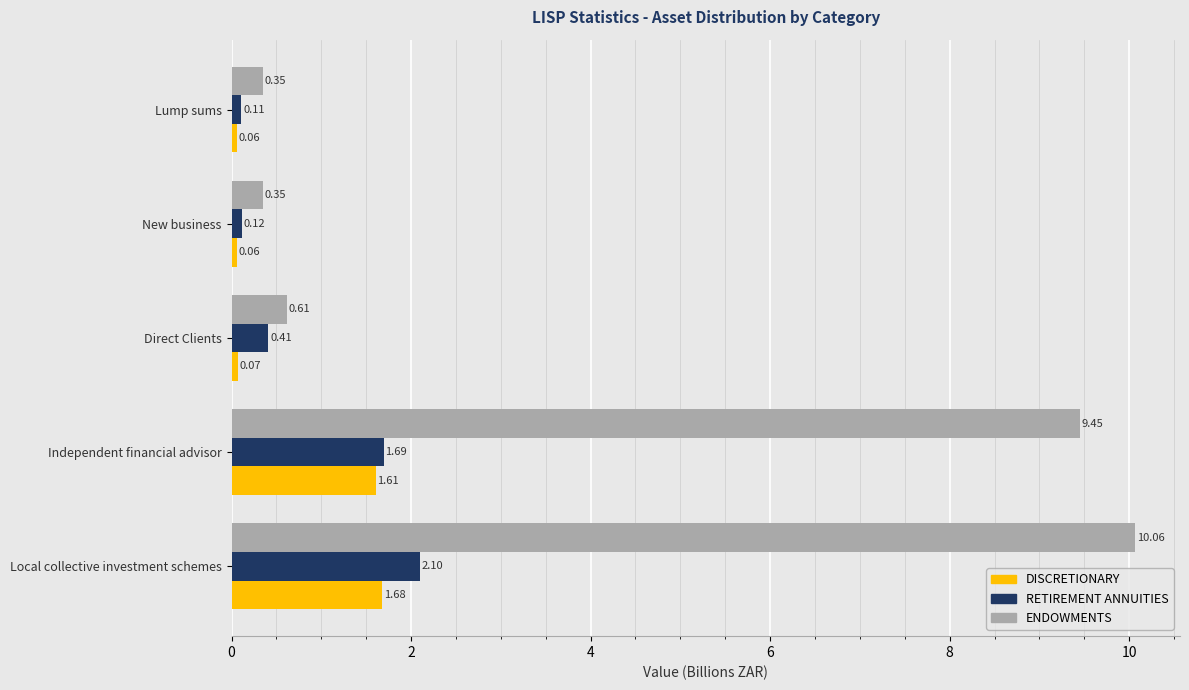

What is the spread (max minus min) of values at Local collective investment schemes?

8.4